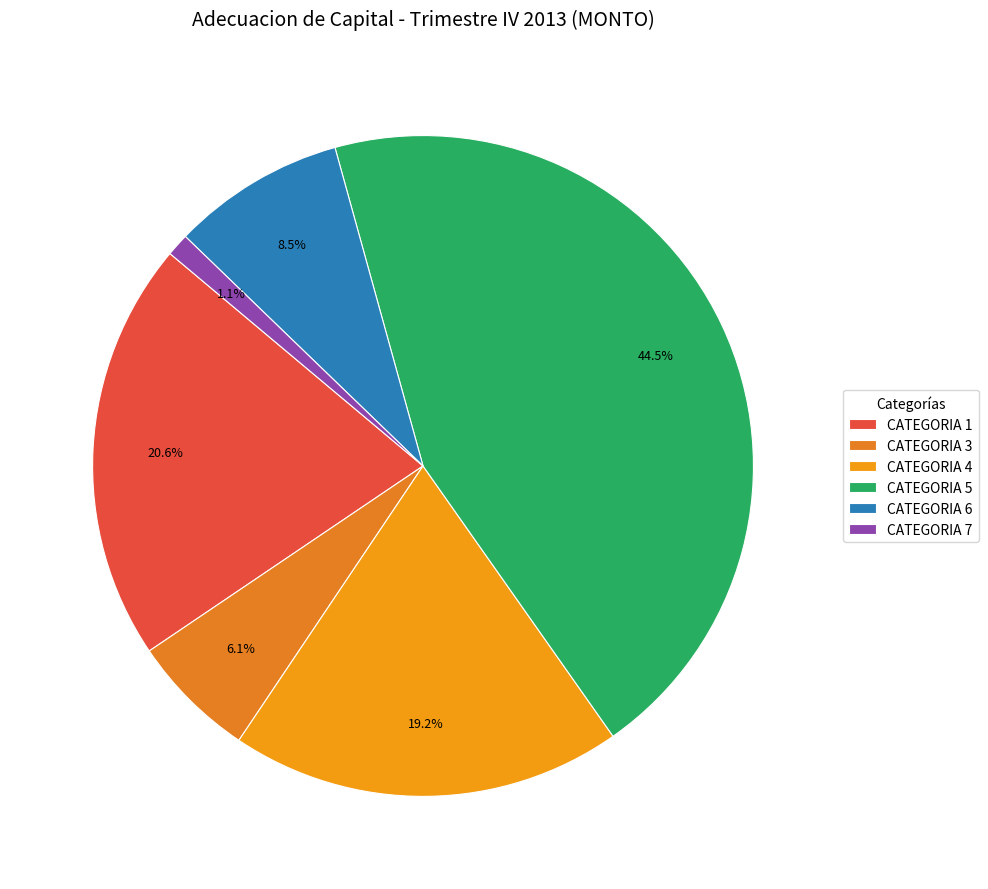

Between CATEGORIA 6 and CATEGORIA 3, which is larger?

CATEGORIA 6